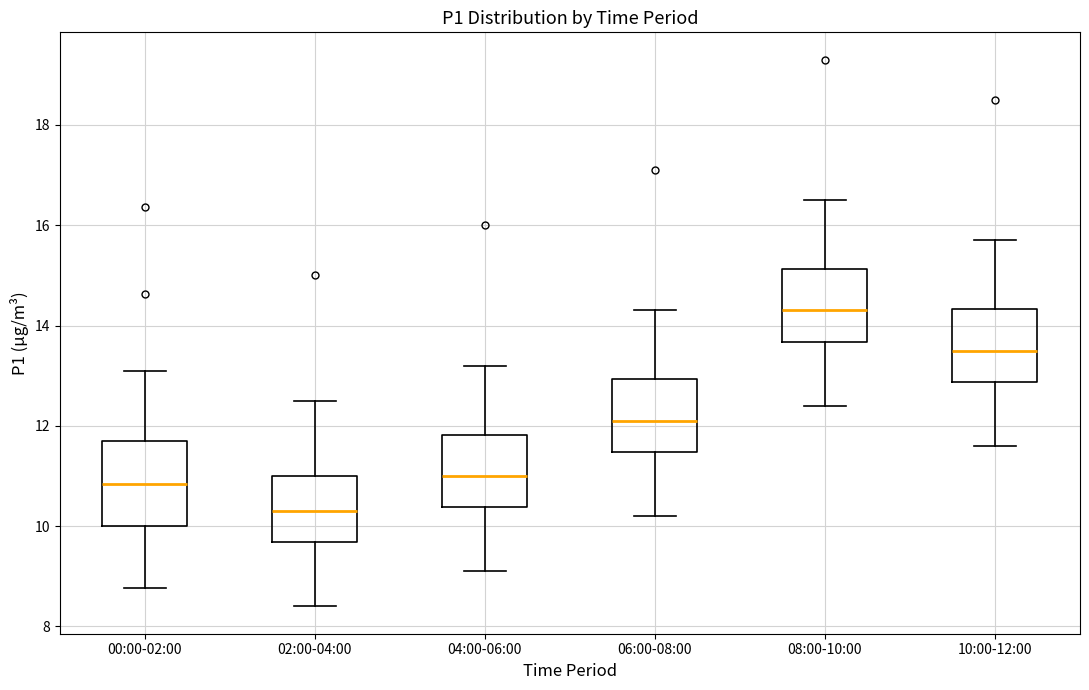

Which box has the lowest median line?

02:00-04:00